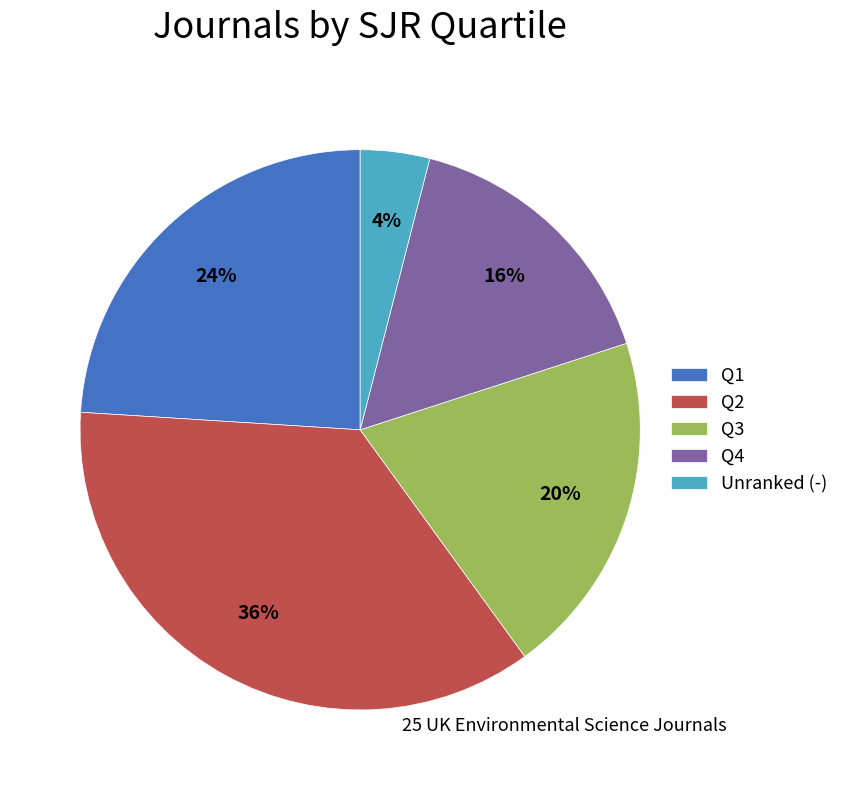

Is Q4 the majority of the pie?

No